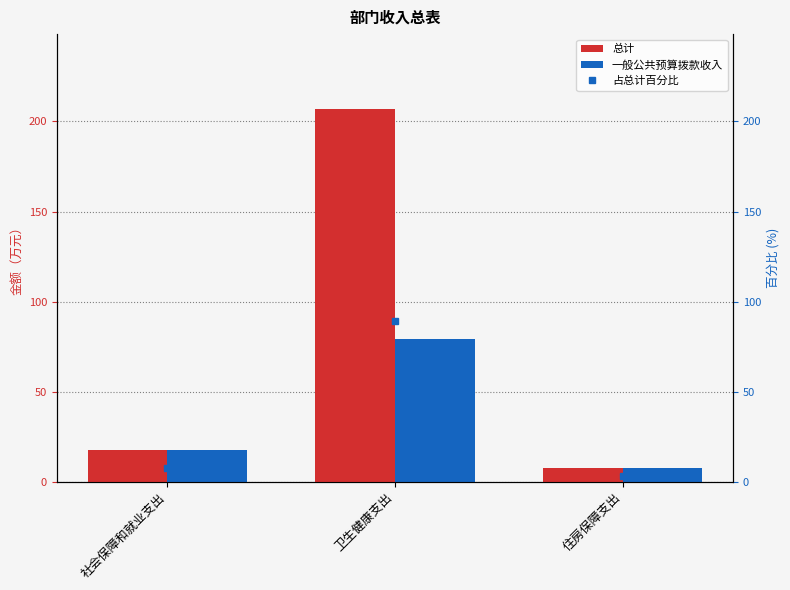

How many groups of bars are there?

3